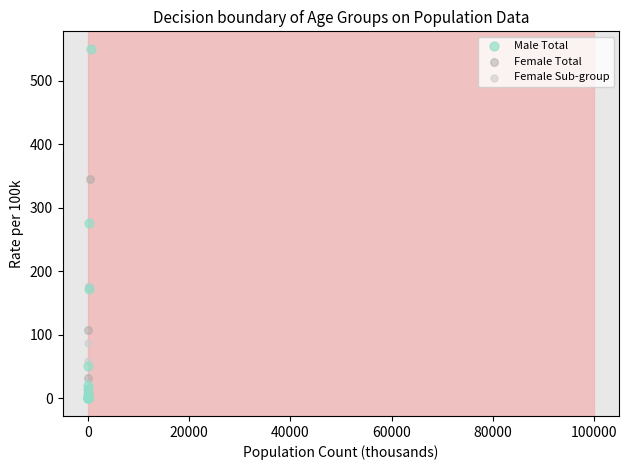

Which series has the widest spread of Y values?

Male Total